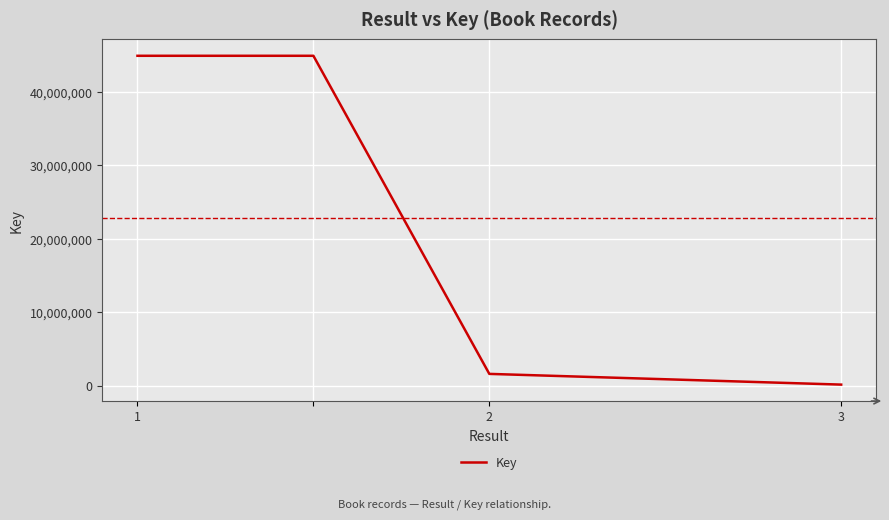

What is the maximum value shown in the chart?

44902727